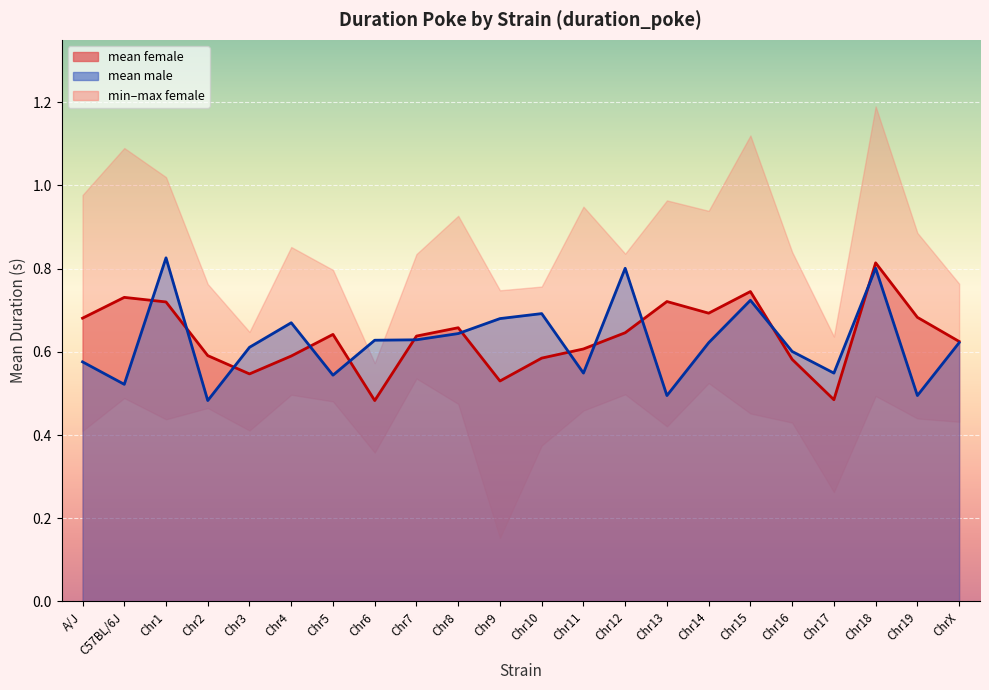

What is the average value of the mean_f series?

0.6